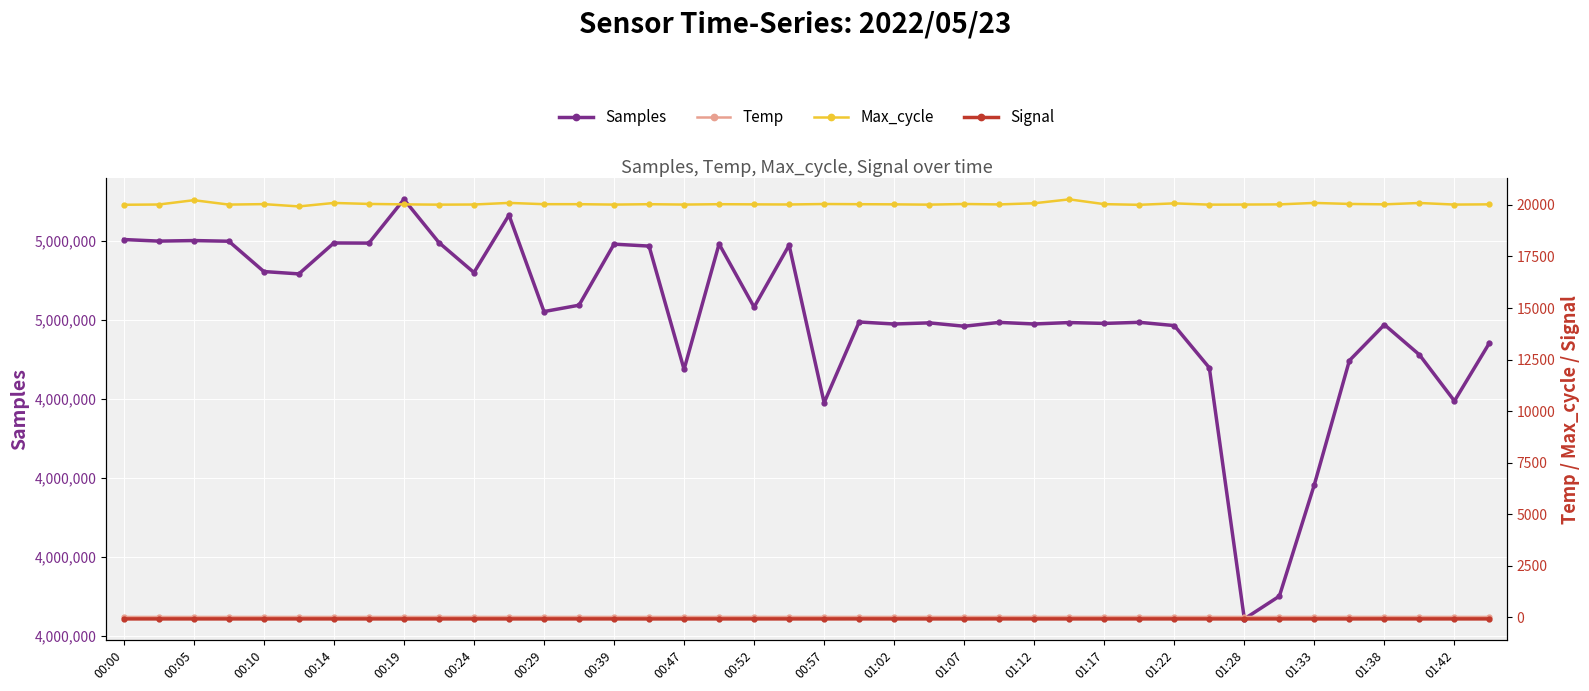

What is the sum of the Max_cycle values at 22 and 27?

40302.0